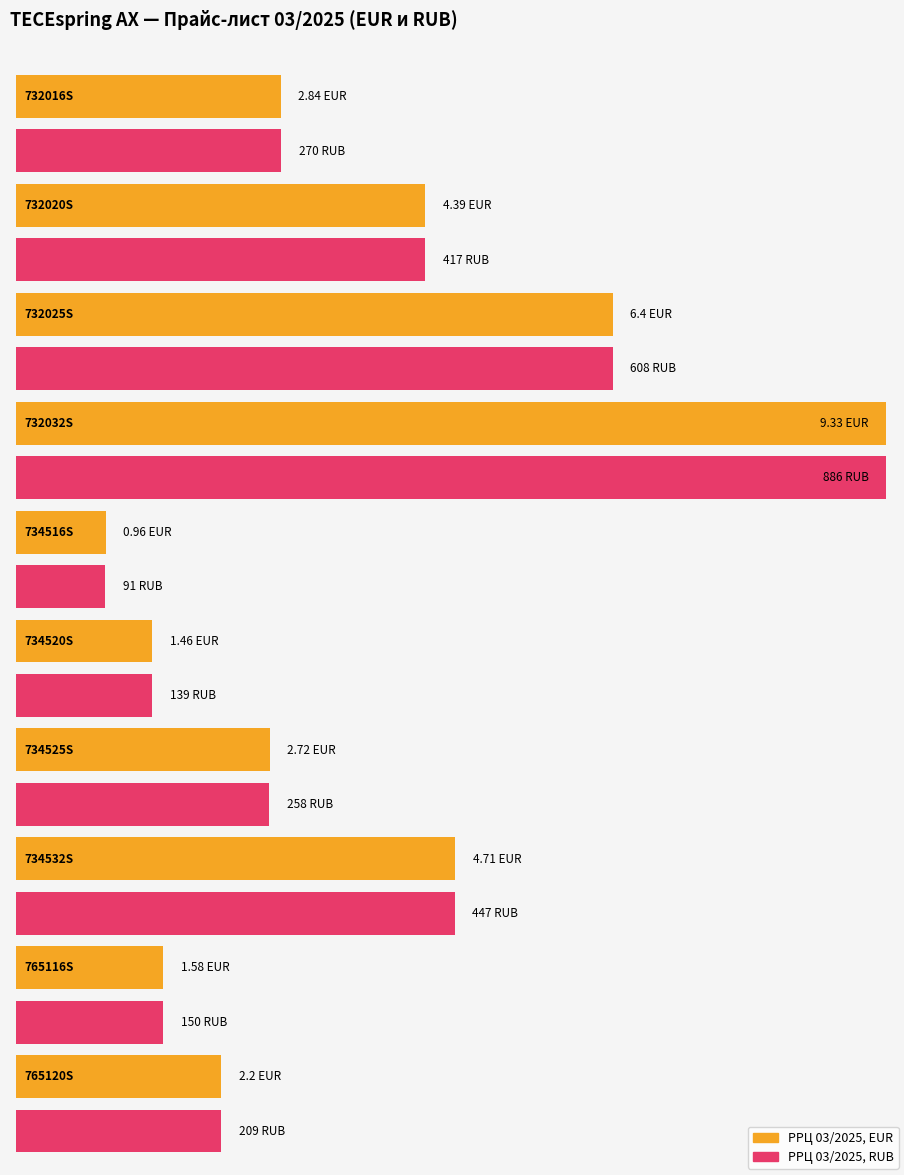

What is the spread (max minus min) of values at 734525S?

255.3